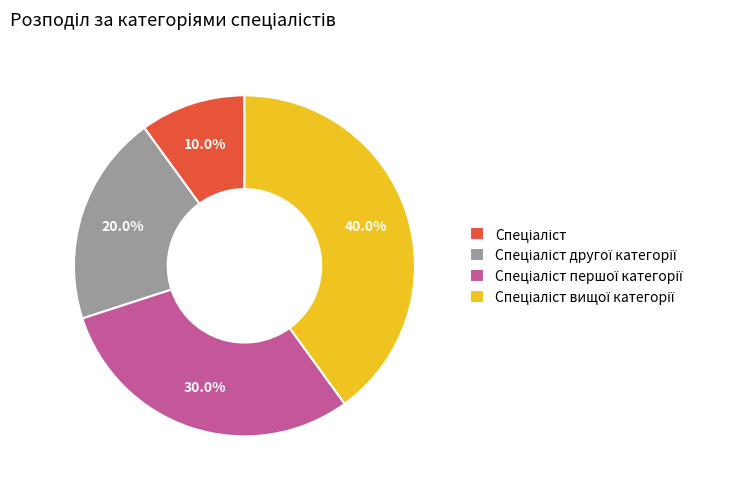

Does any single category account for the majority?

No